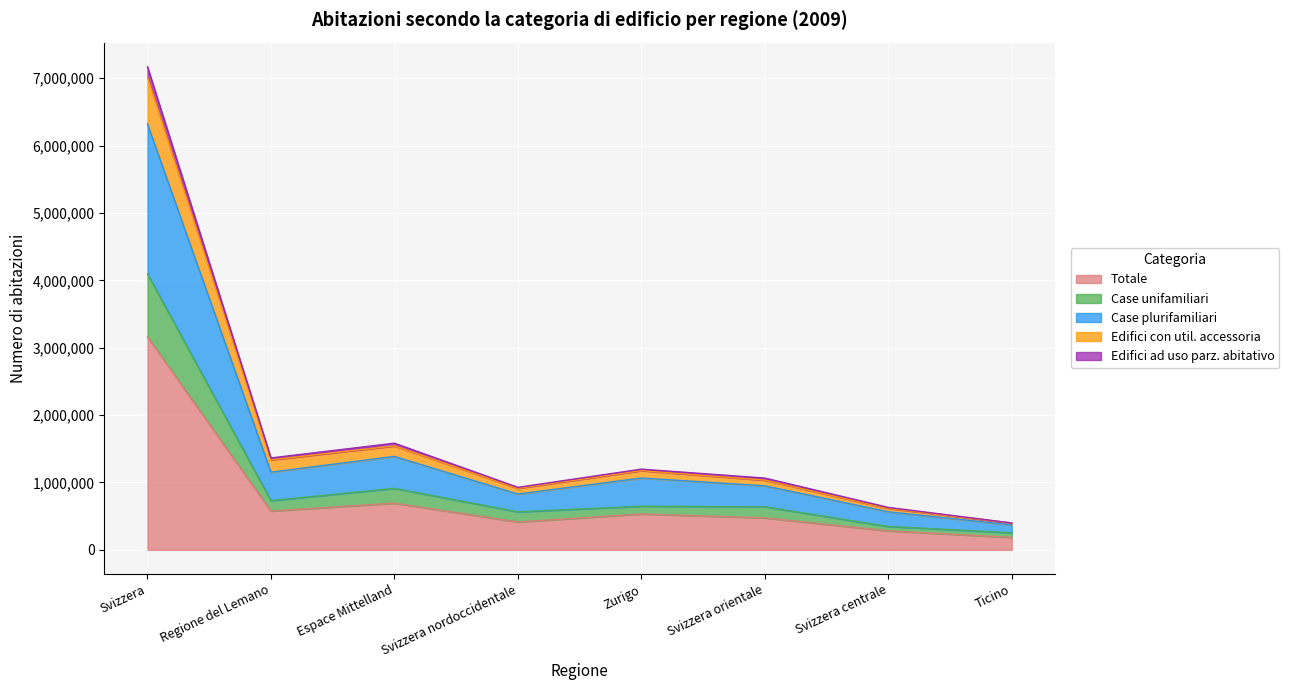

Is it true that Totale equals 830251 at Svizzera orientale?

False